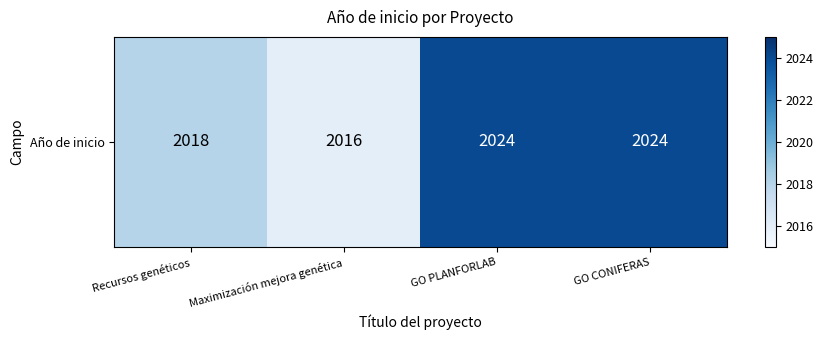

Reading left to right, list all the values displayed in this chart.

2018	2016	2024	2024